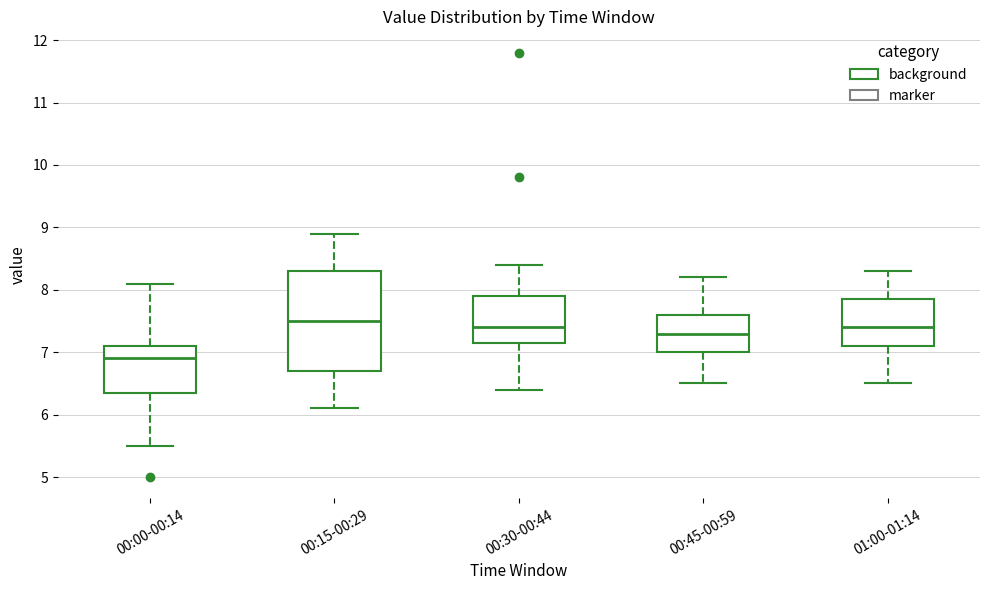

Reading left to right, read every box against the y-axis: the position of its median line, the range the box covers, and the ends of its whiskers. The values are not printed on the chart, so give them approximately, as read against the axis.

00:00-00:14: median 6.9, box 6.4 to 7.1, whiskers 5.5 to 8.1
00:15-00:29: median 7.5, box 6.7 to 8.3, whiskers 6.1 to 8.9
00:30-00:44: median 7.4, box 7.2 to 7.9, whiskers 6.4 to 8.4
00:45-00:59: median 7.3, box 7.0 to 7.6, whiskers 6.5 to 8.2
01:00-01:14: median 7.4, box 7.1 to 7.9, whiskers 6.5 to 8.3